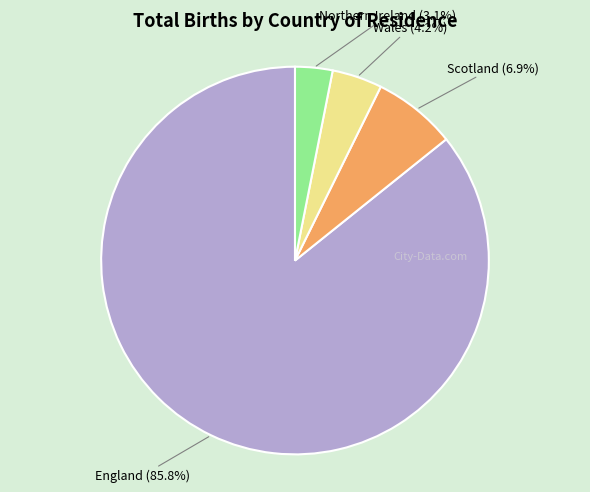

What percentage is NOT represented by England?

14.2%